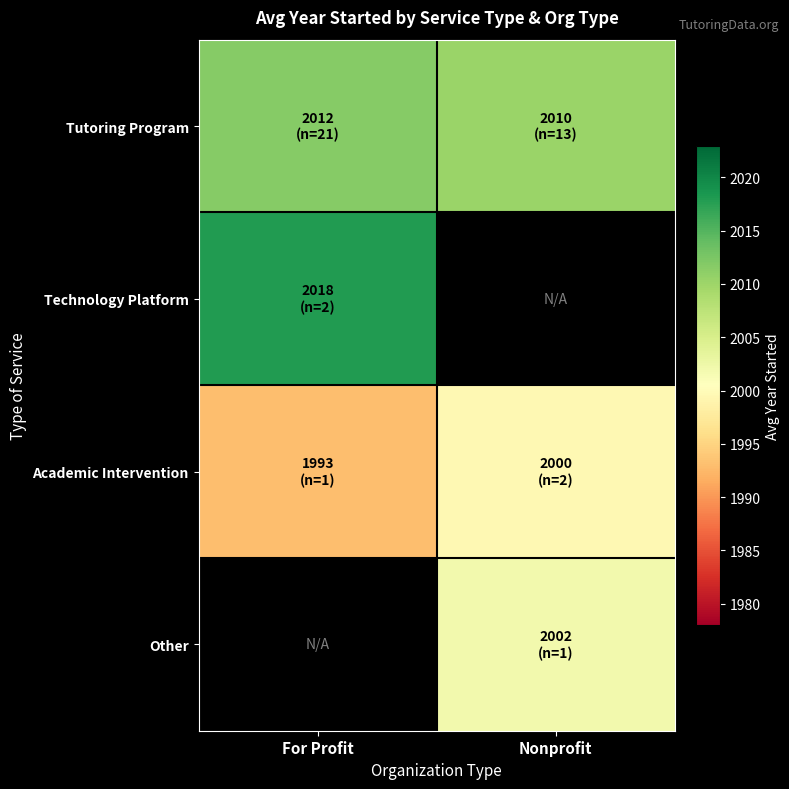

Which has a higher value, For Profit or Nonprofit?

For Profit